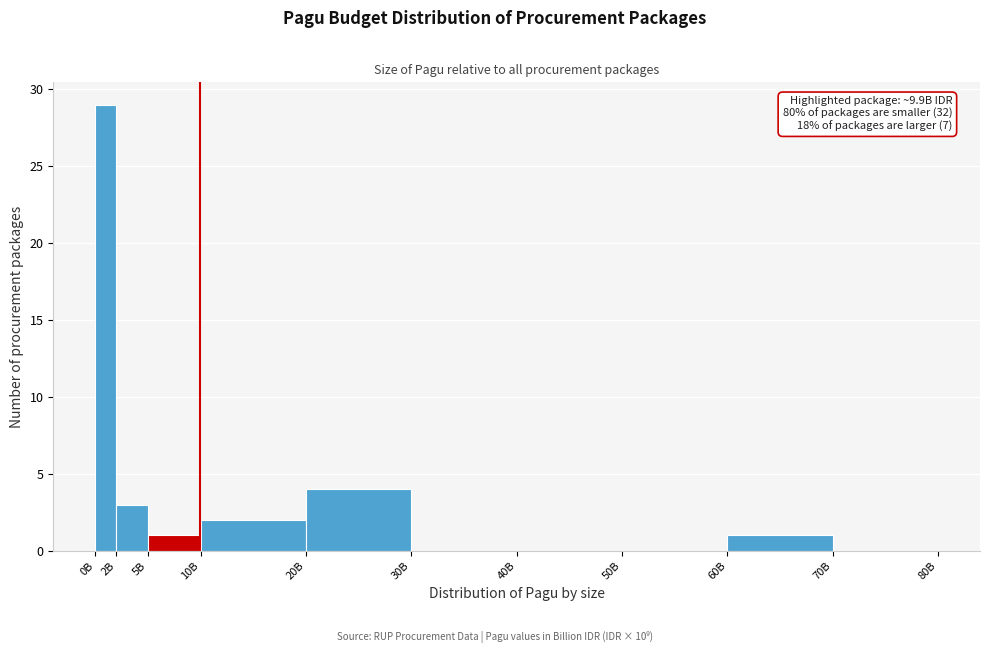

Reading left to right, list all the values displayed in this chart.

0B=29	2B=3	5B=1	10B=2	20B=4	30B=0	40B=0	50B=0	60B=1	70B=0